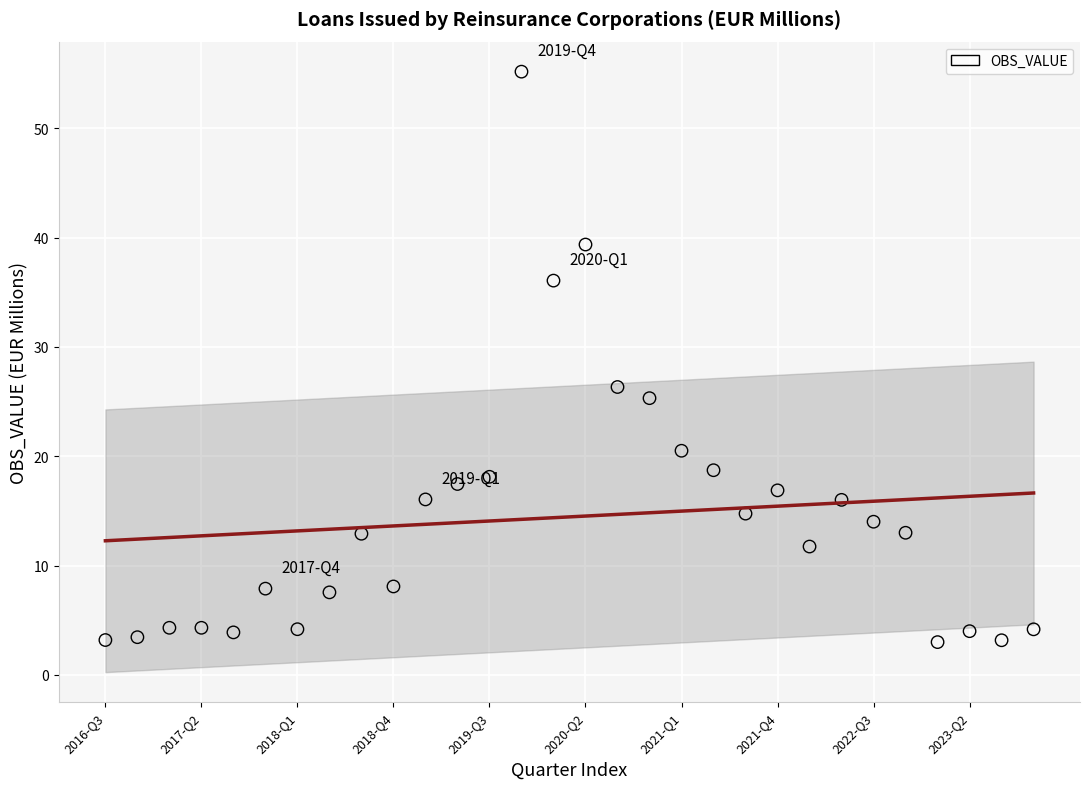

What Y value in the scatter plot is closest to 29?

26.3